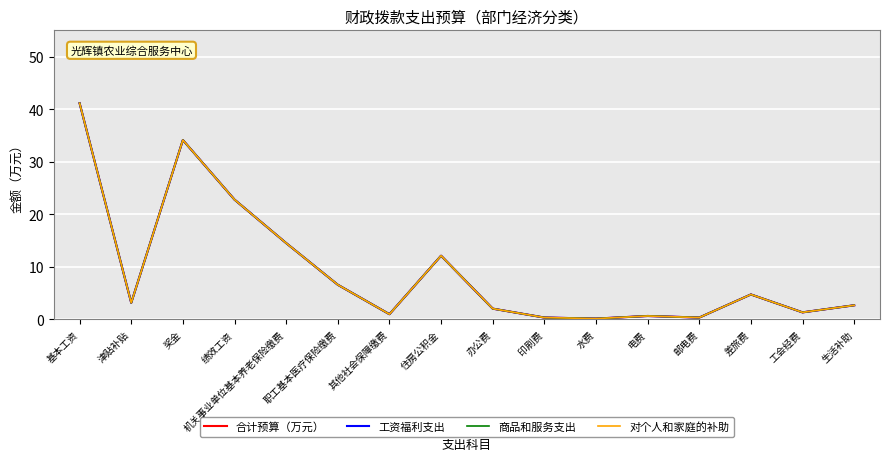

Does the chart have visible grid lines?

Yes